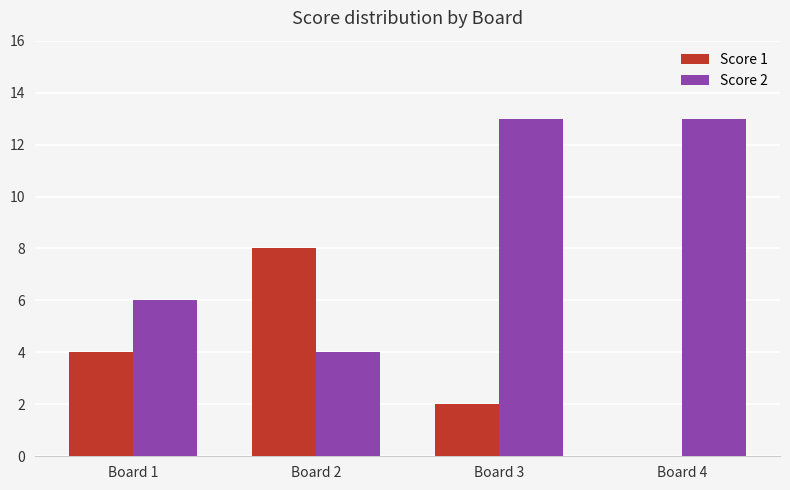

At which category is the sum across all series the highest?

Board 3